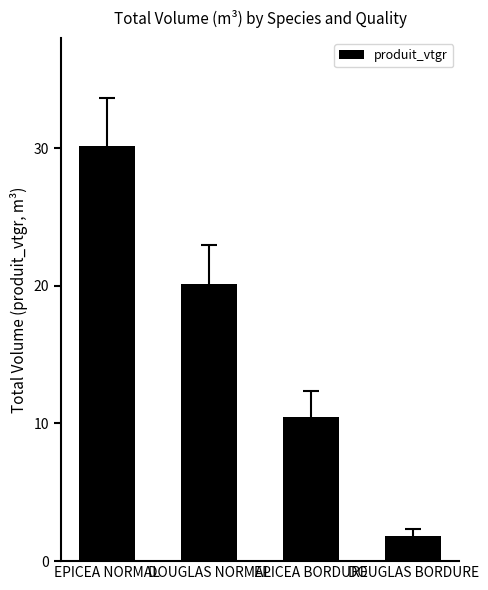

Which label corresponds to the smallest value in the chart?

DOUGLAS BORDURE